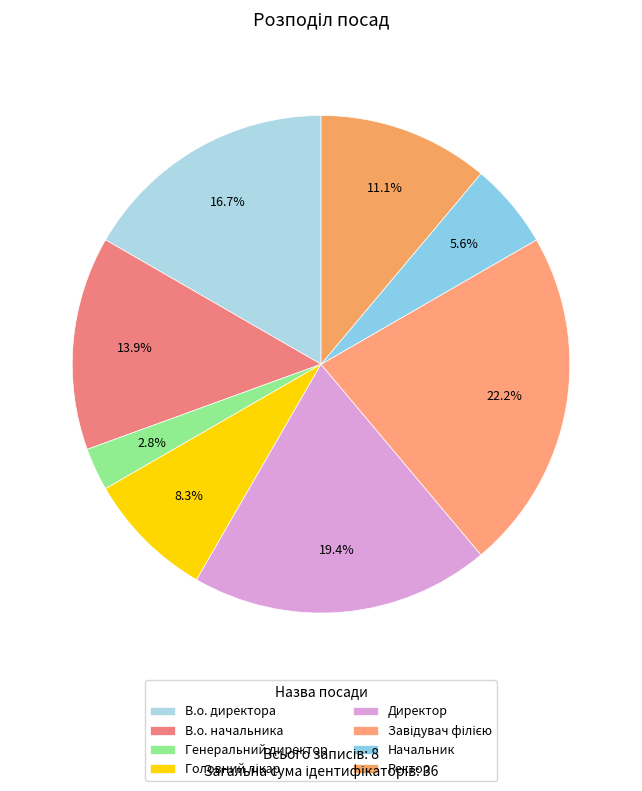

Which has a higher value, Начальник or Завідувач філією?

Завідувач філією